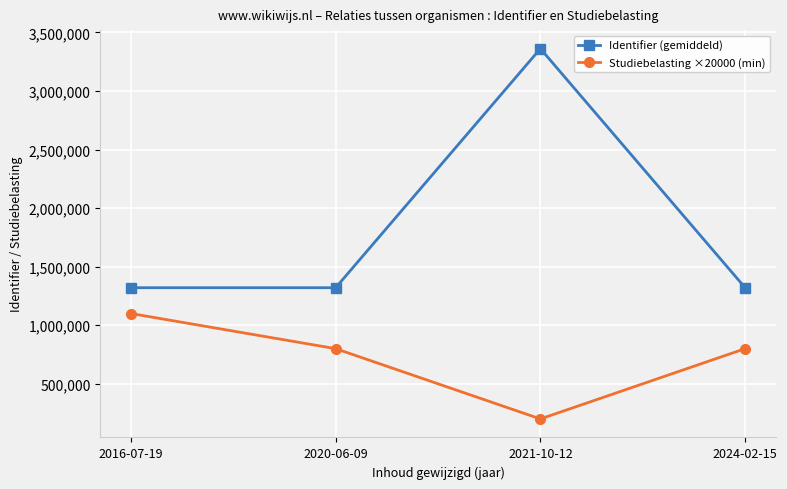

What is the difference between the maximum and second lowest values in the Identifier (gemiddeld) series?

2041243.1